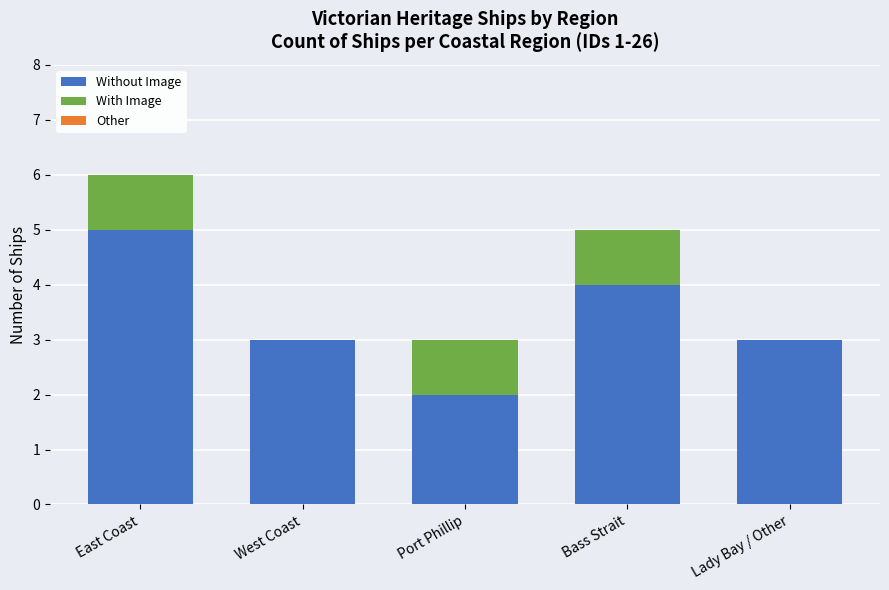

Is it true that Without Image equals 3 at Port Phillip?

False